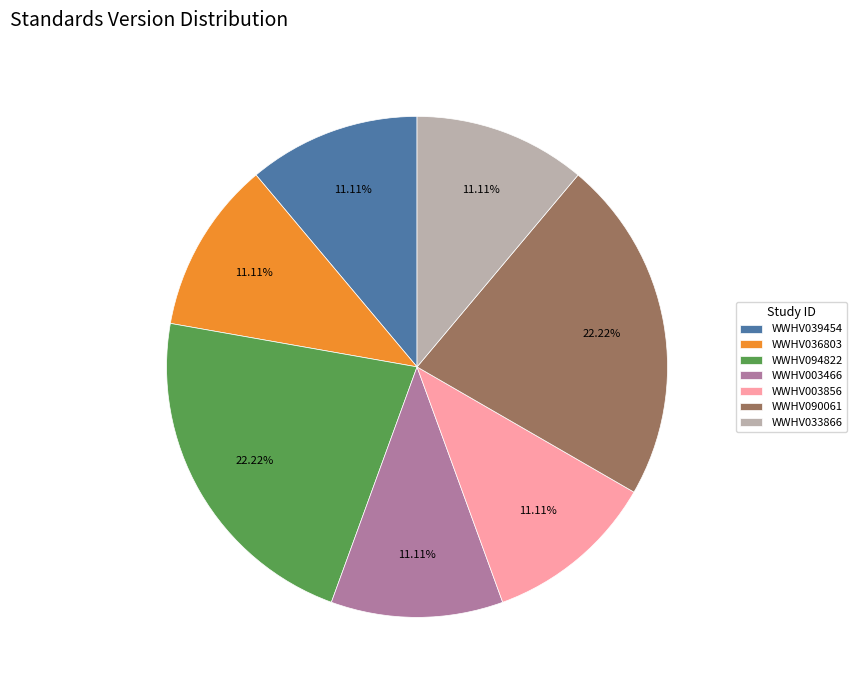

Is there a majority slice in this chart?

No